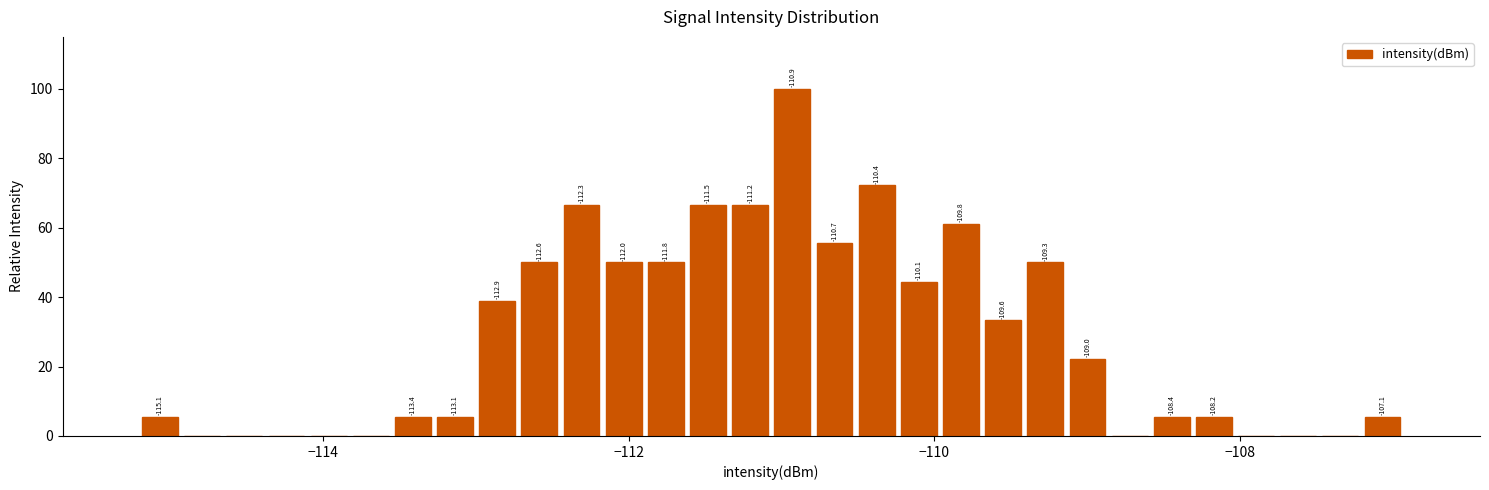

Read against the x-axis, roughly where is the centre of the tallest bar?

-111.0